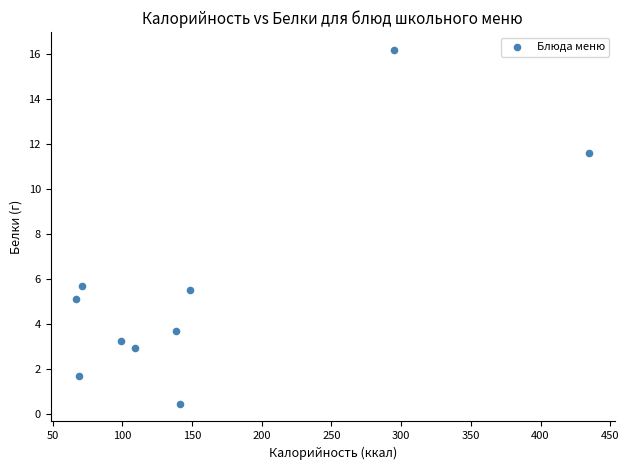

What is the average X value?

157.3